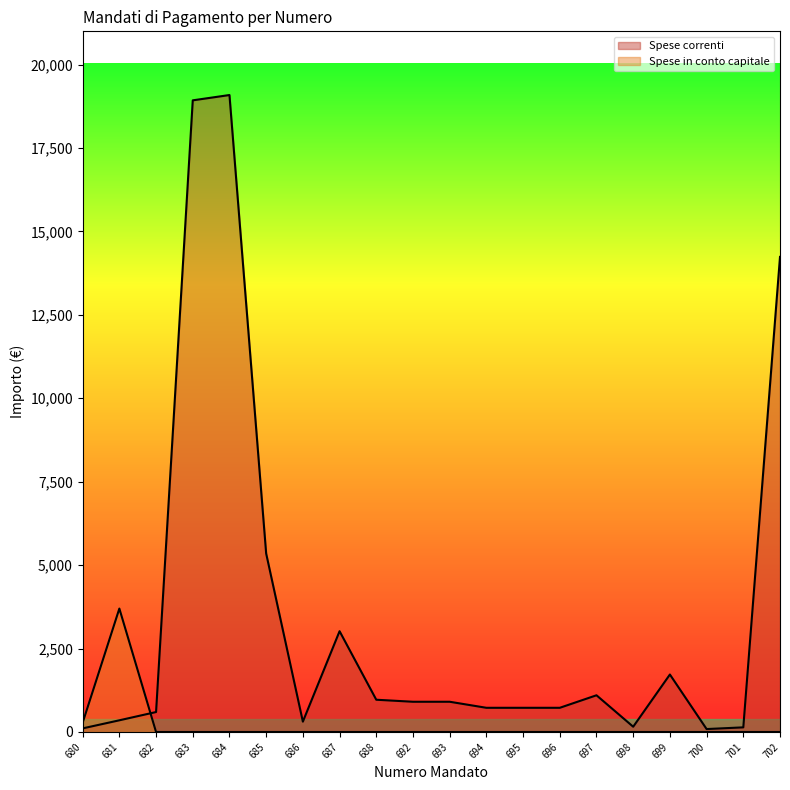

Between 695 and 696, which is larger?

695